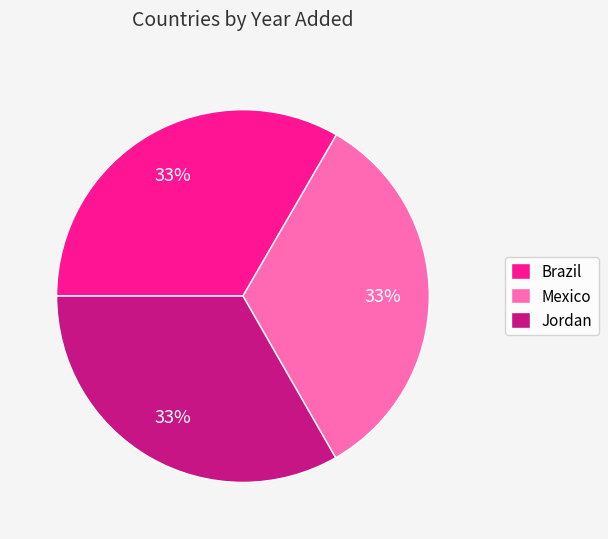

How many segments does this pie chart have?

3